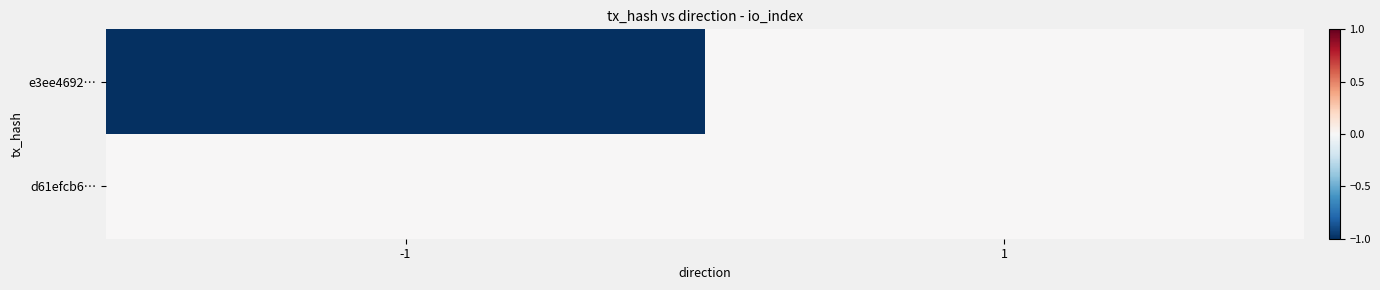

Reading left to right, what are all the values shown in this chart?

e3ee4692…: -1=-1.0	1=0.0
d61efcb6…: -1=-0.0	1=0.0